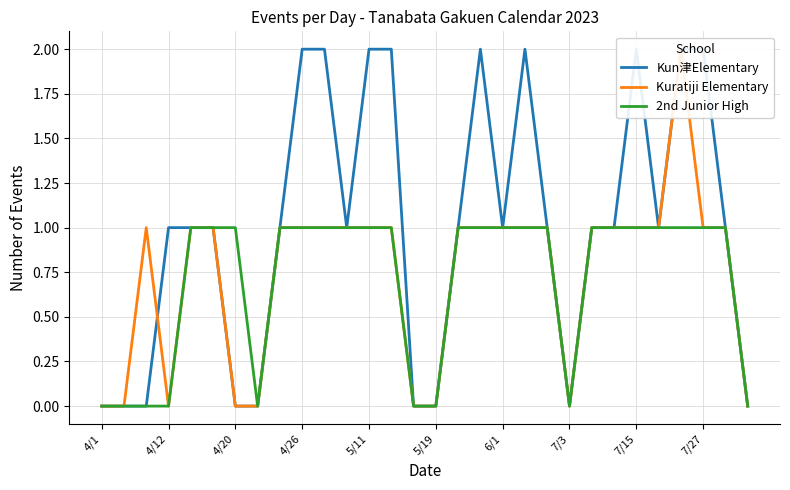

What is the average value of the Kuratiji Elementary series?

1